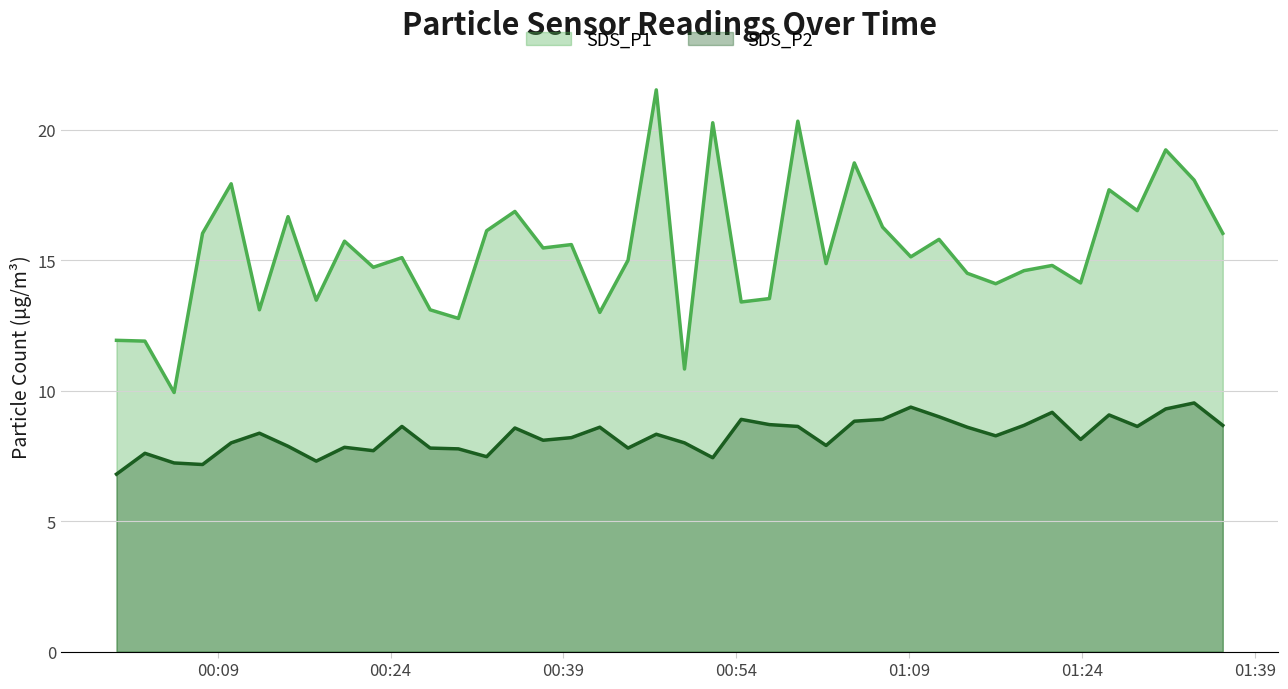

Which series has the widest spread of values?

SDS_P1